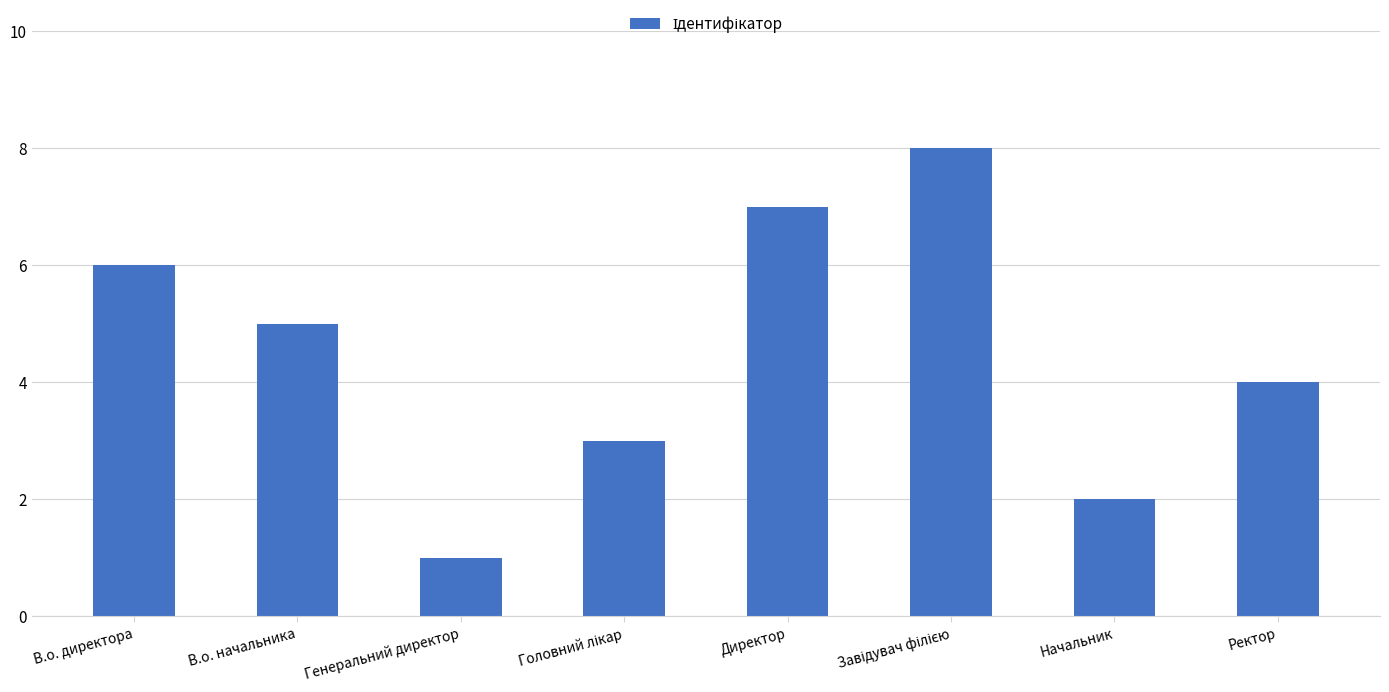

What is the label of the 7th bar from the right?

В.о. начальника